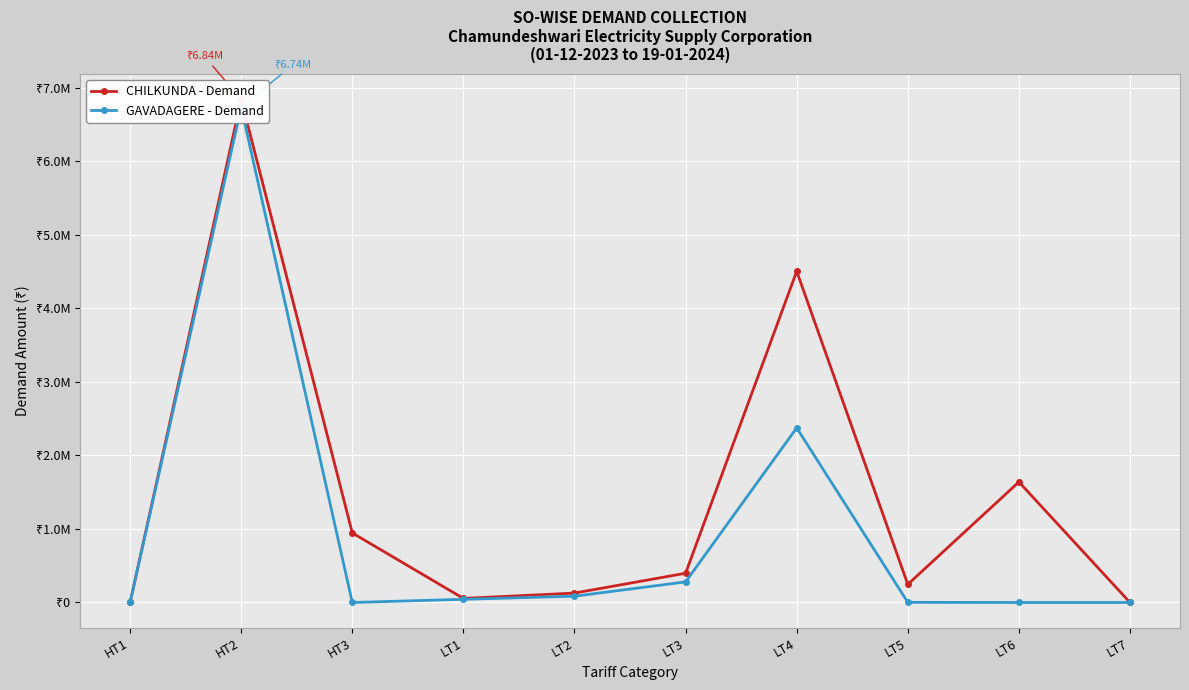

What is the total value across all series at LT1?

98841.9